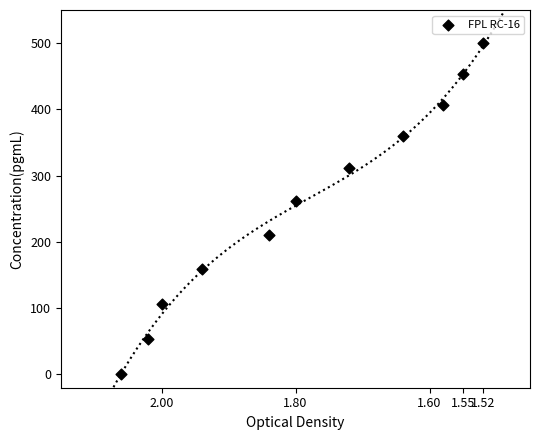

What is the average Y value?

256.4